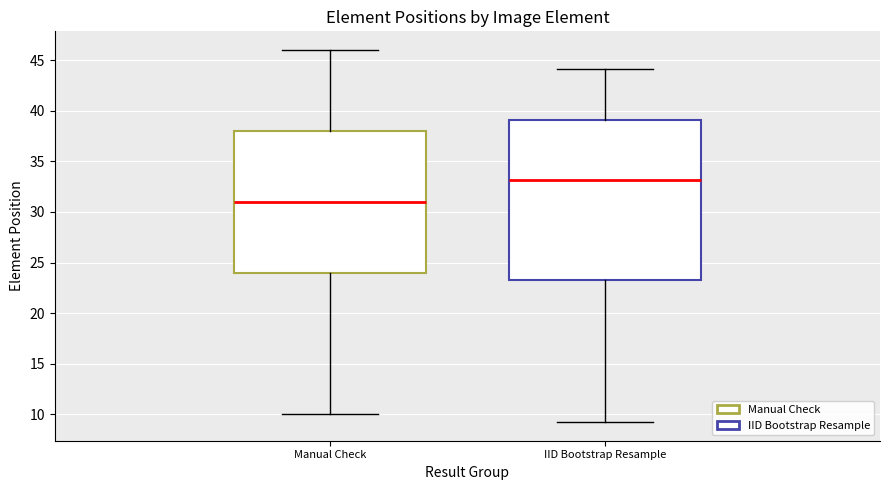

Which box has the lowest median line?

Manual Check